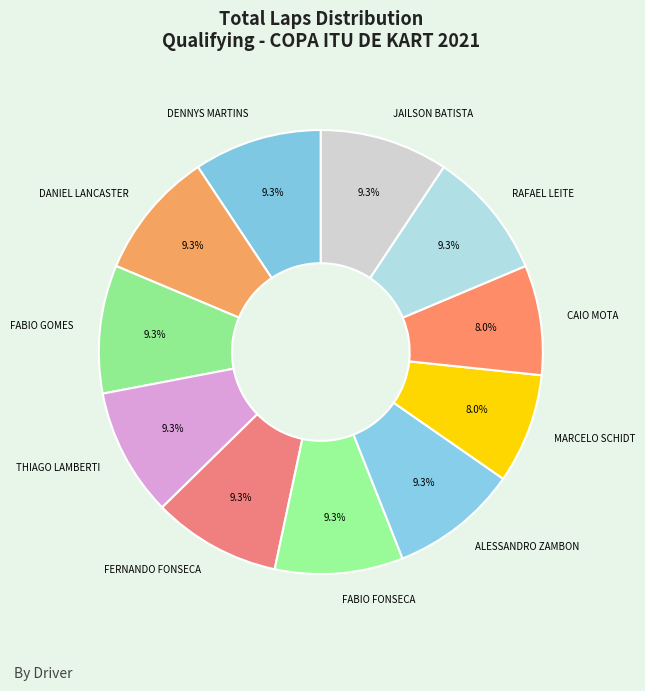

Does THIAGO LAMBERTI represent more than half of the total?

No